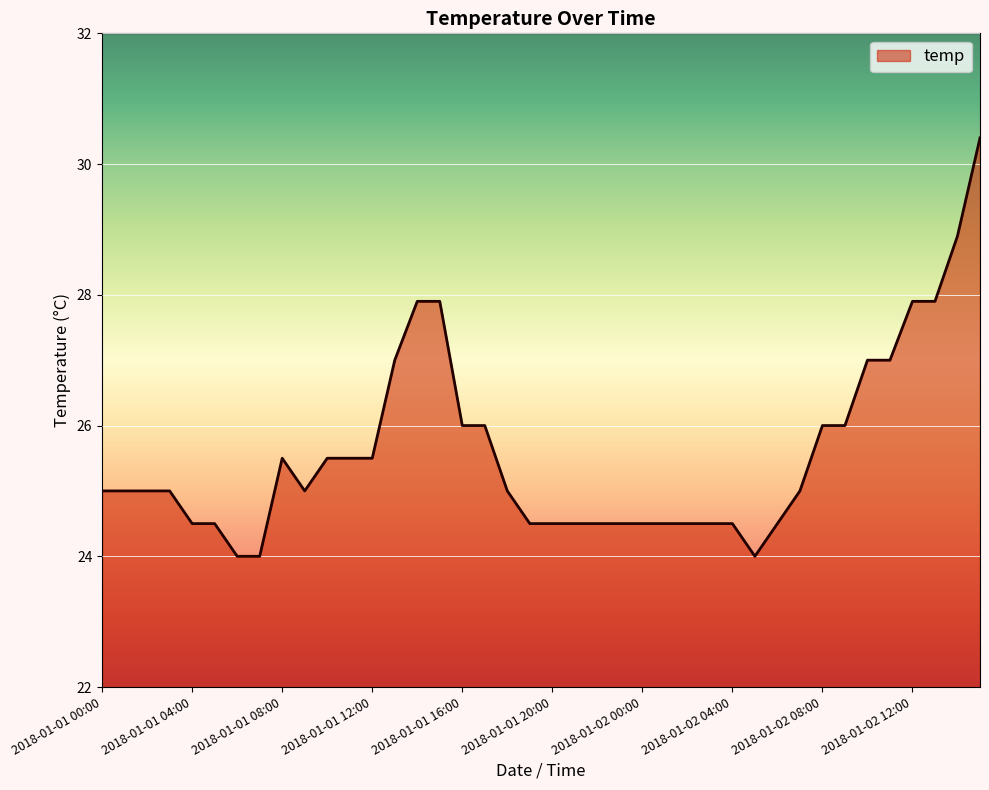

What is the minimum value shown in the chart?

24.0